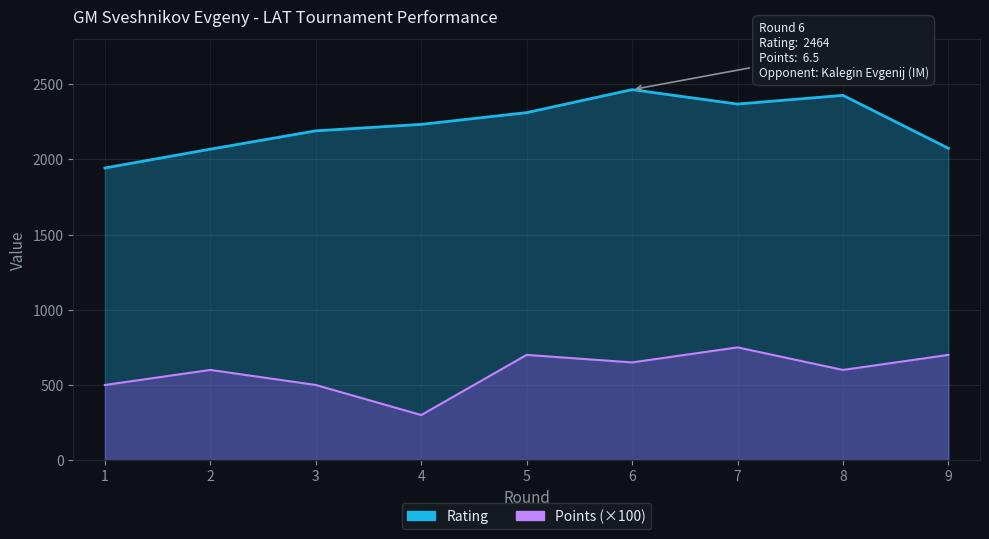

What is the smallest value displayed?

300